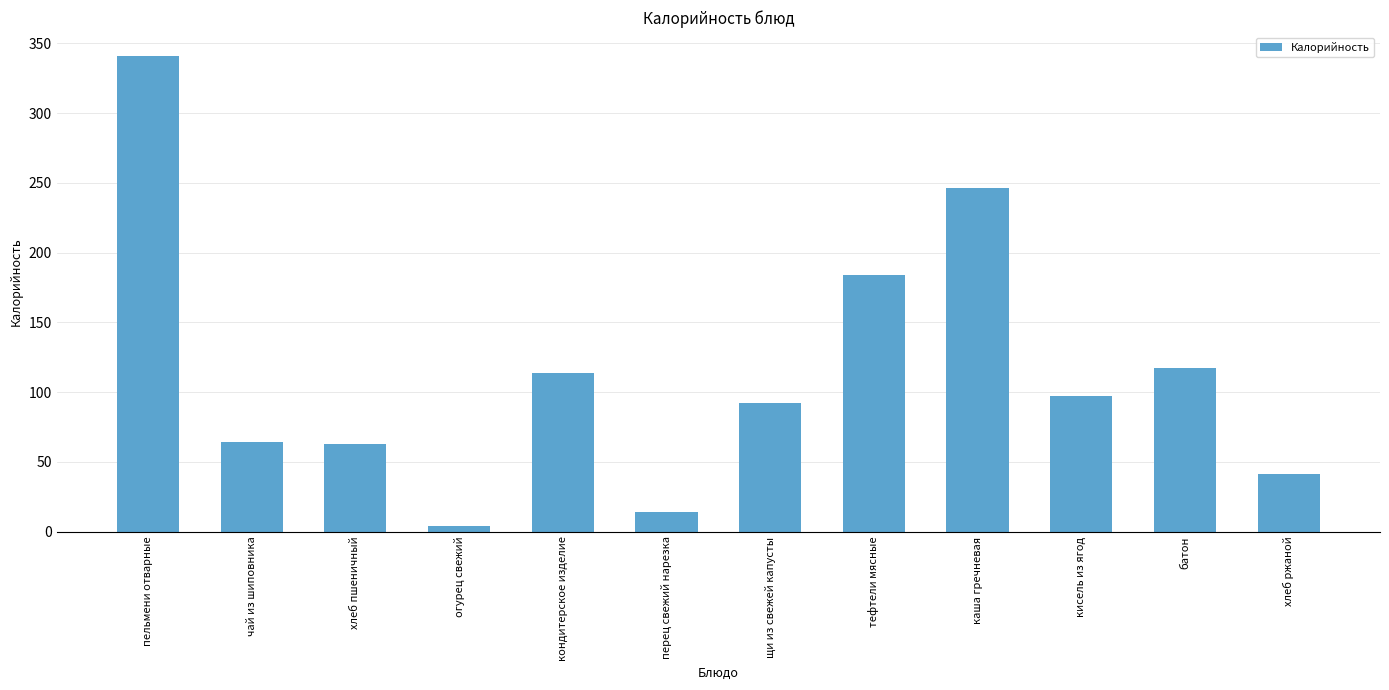

Are the bars horizontal?

No